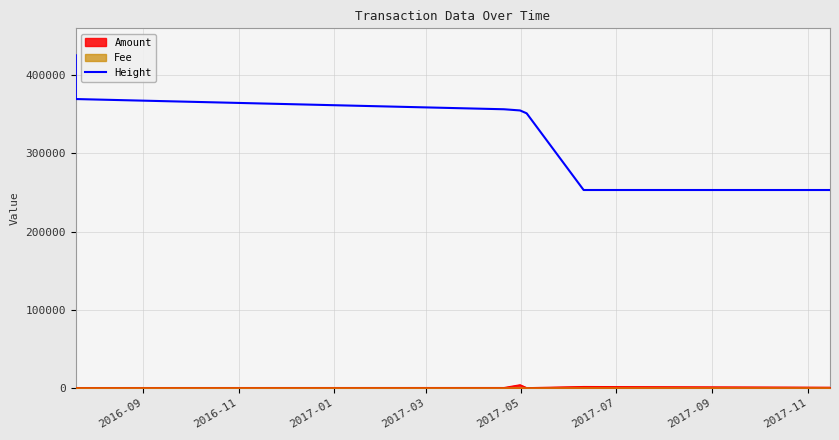

Which series has the largest range (max minus min)?

Height